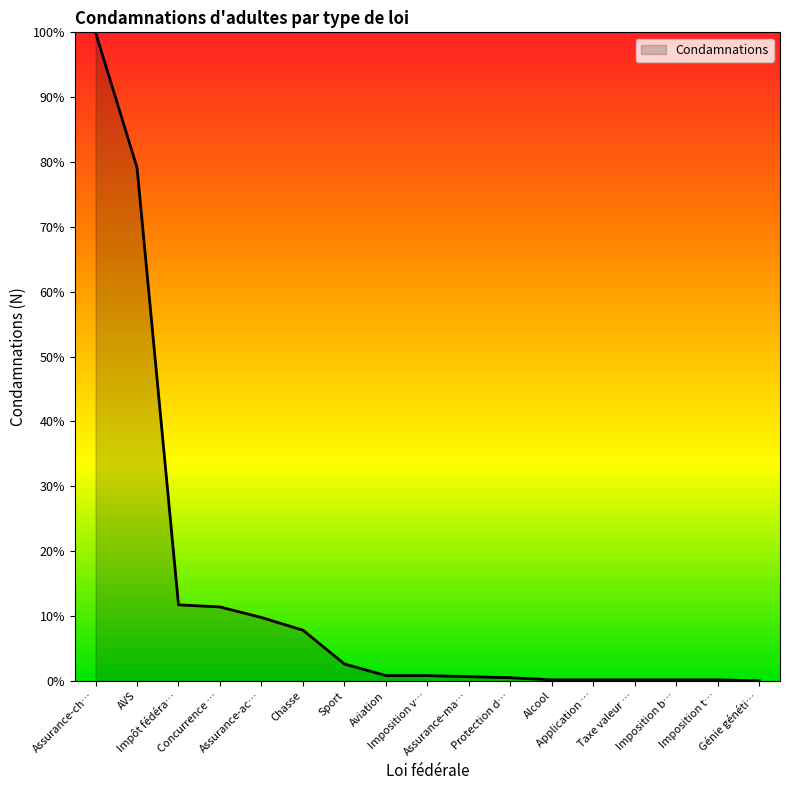

At which label is the value closest to 50?

AVS